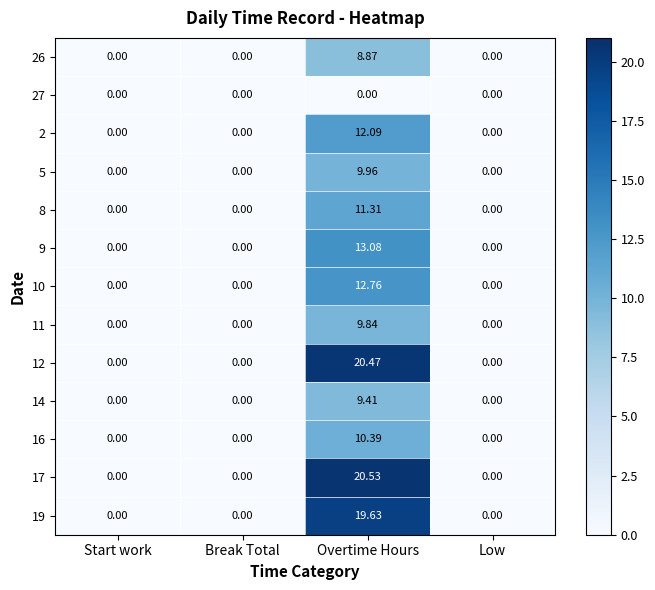

Is the value of 9 at Overtime Hours greater than the value of 5 at Low?

Yes